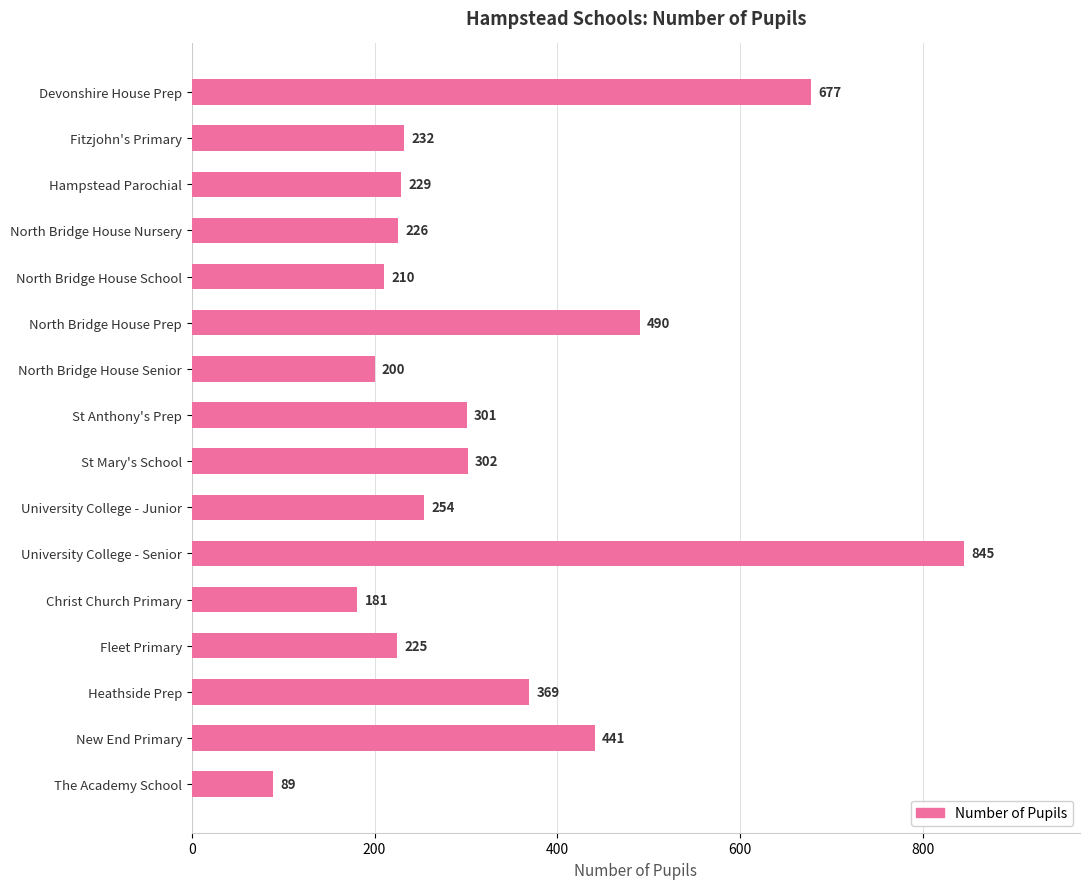

Are the bars grouped side by side (vs. stacked)?

No